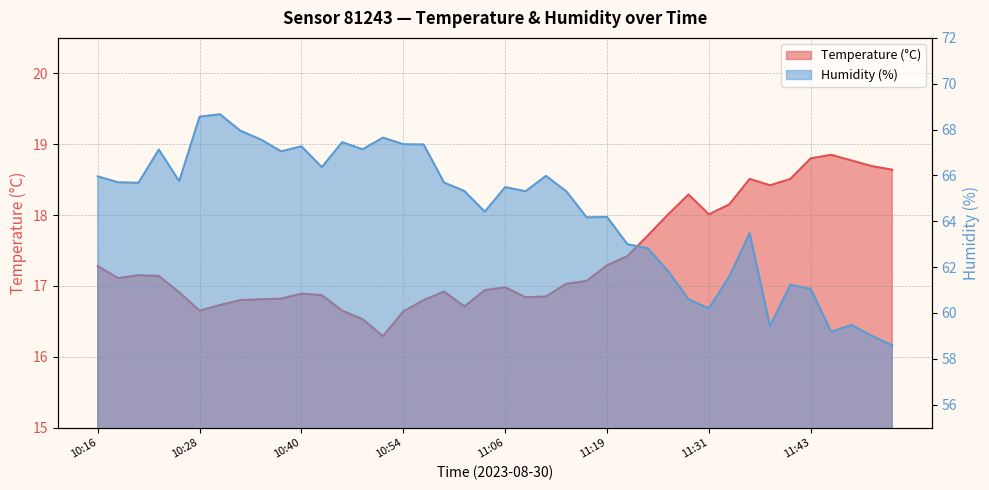

Does the chart display data point markers on the line(s)?

No